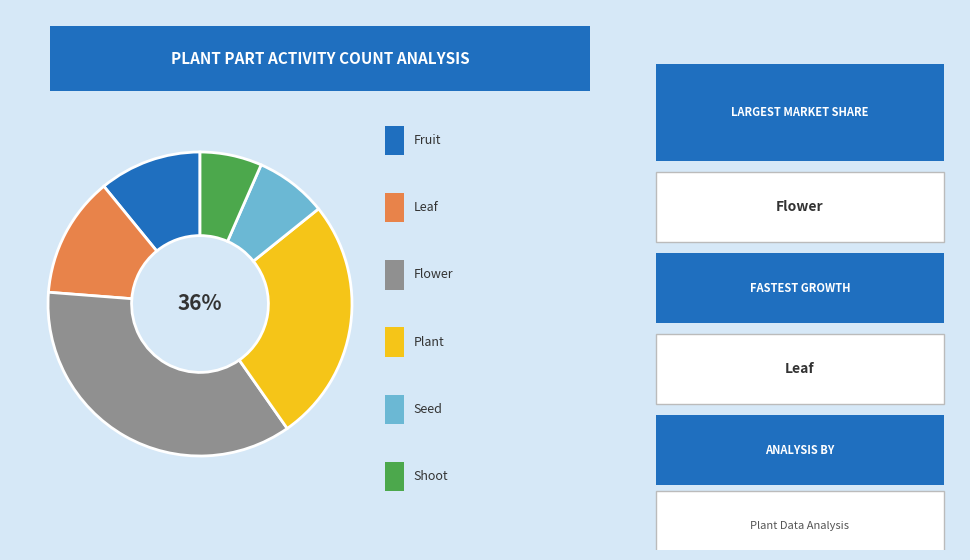

To the nearest percent, what is the difference between the Leaf and Shoot slice percentages?

5%